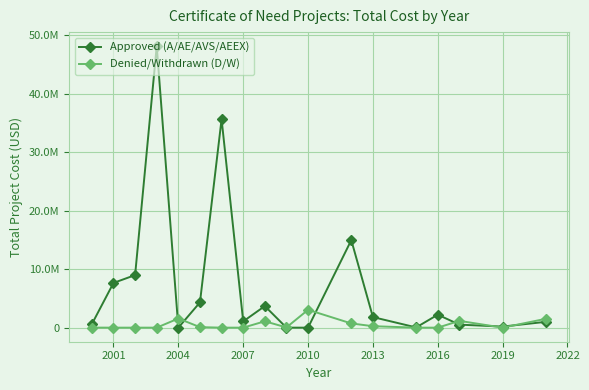

How many interior local valleys does the Approved (A/AE/AVS/AEEX) series have?

4